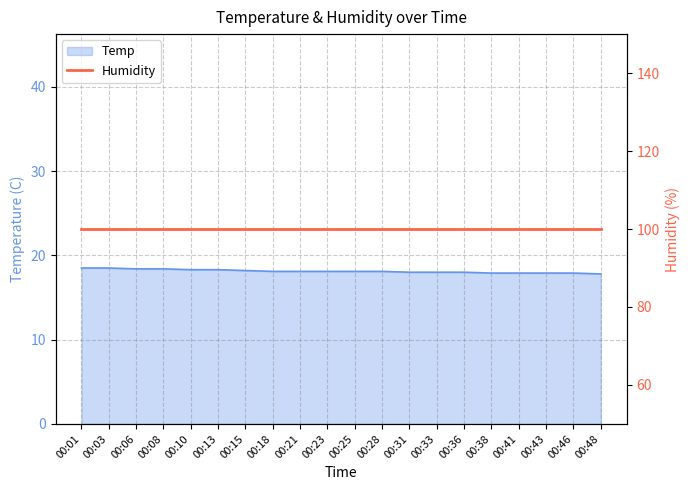

What is the smallest value displayed?

17.8